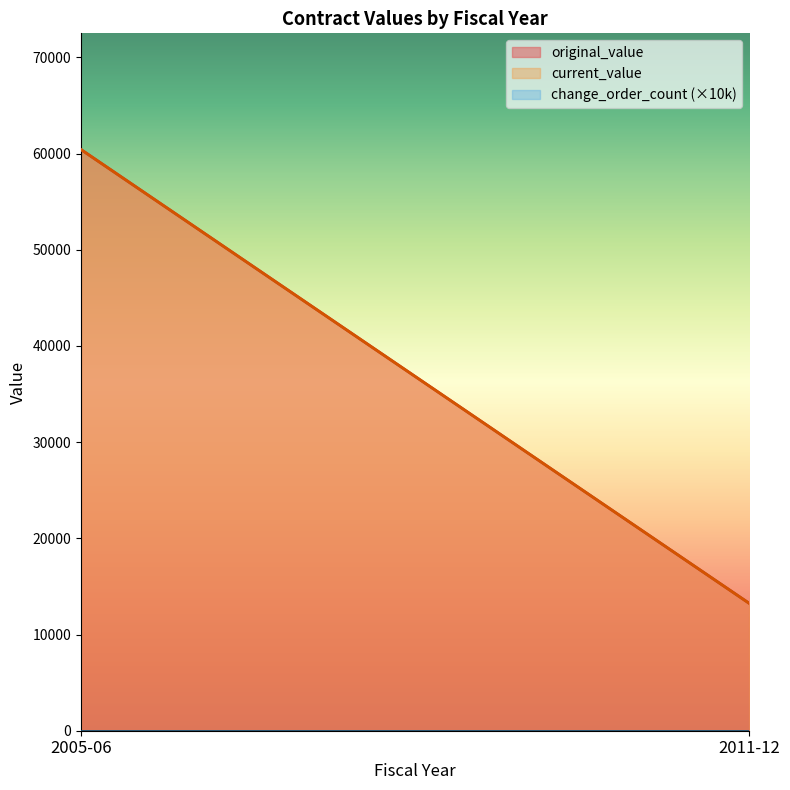

What is the total value across all series at 2005-06?

69034